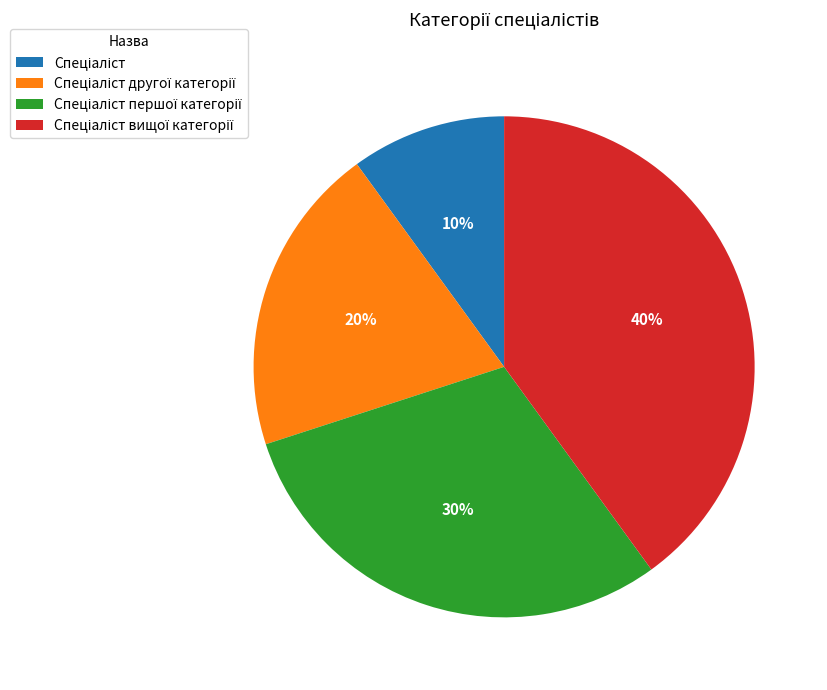

To the nearest percent, what is the average slice percentage?

25%